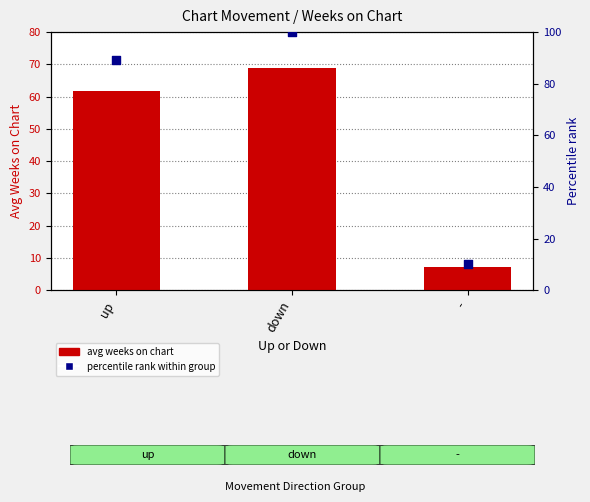

Which series has the largest total across all categories?

percentile rank